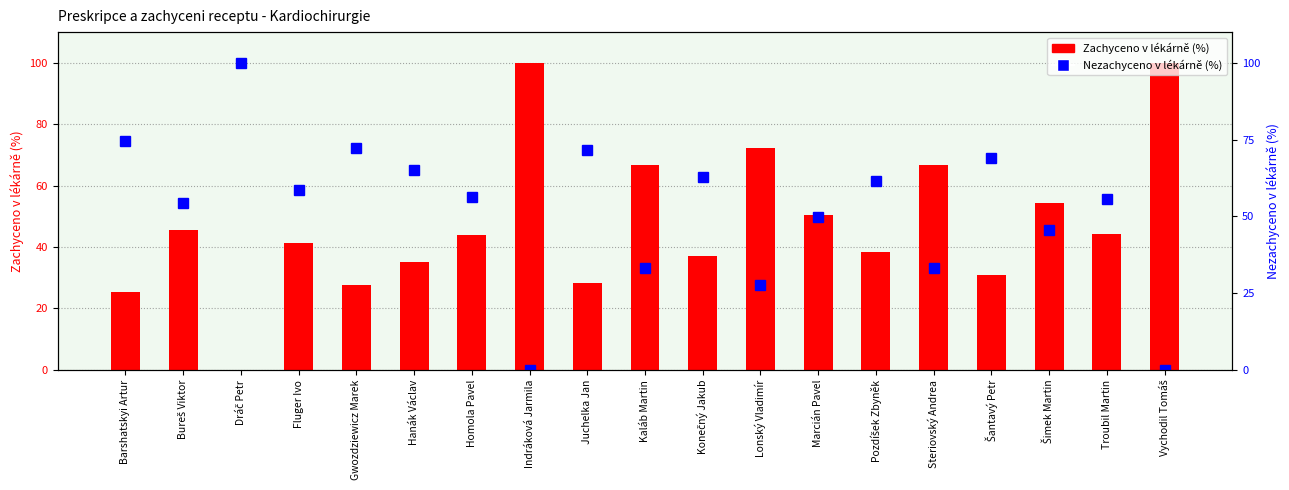

Where is Zachyceno v lékárně (%) nearest to the value 50?

Marcián Pavel